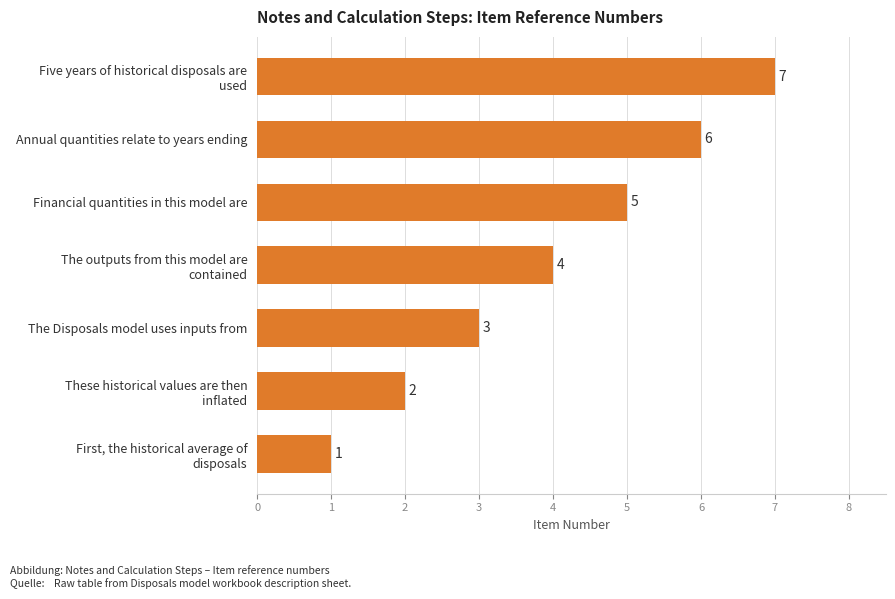

The chart shows a value of 4 at The Disposals model uses inputs from. True or false?

False